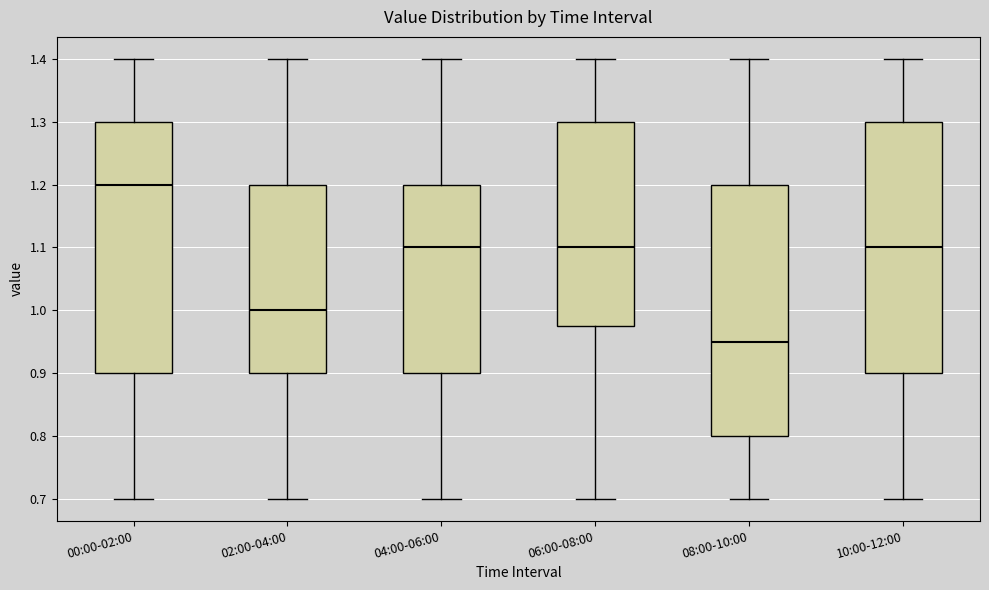

Where does the lower whisker of the box for 06:00-08:00 end on the y-axis? The values are not printed on the chart, so give them approximately, as read against the axis.

0.70